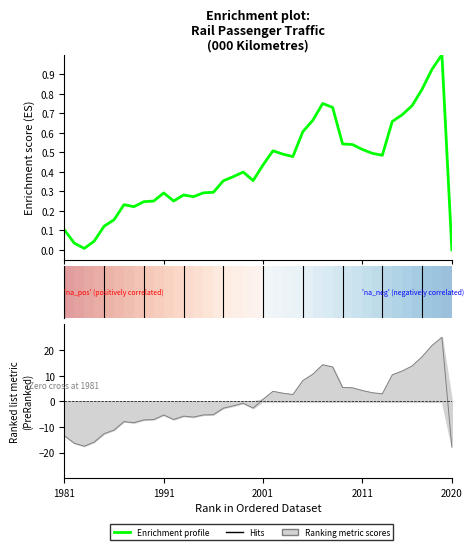

Where is the first local maximum?

1987